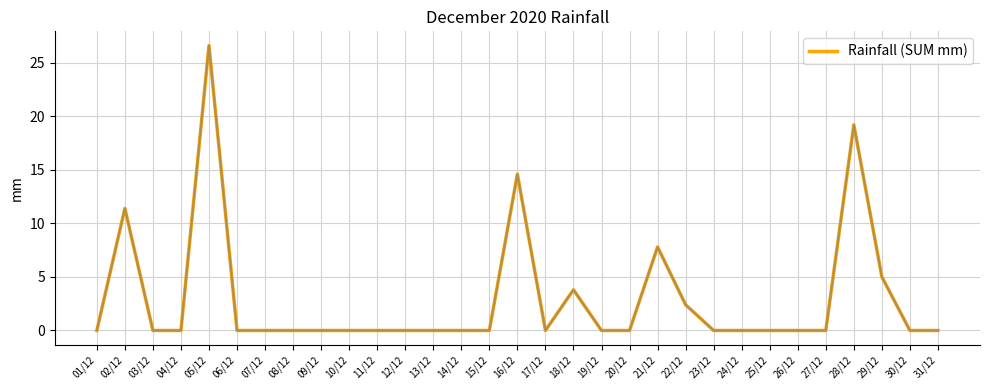

What position from the right is 06/12?

26